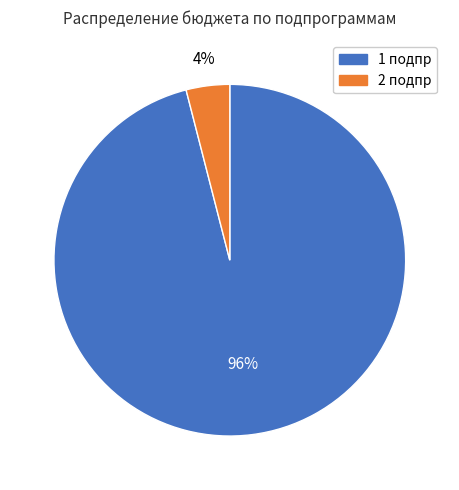

Is there a majority slice in this chart?

Yes